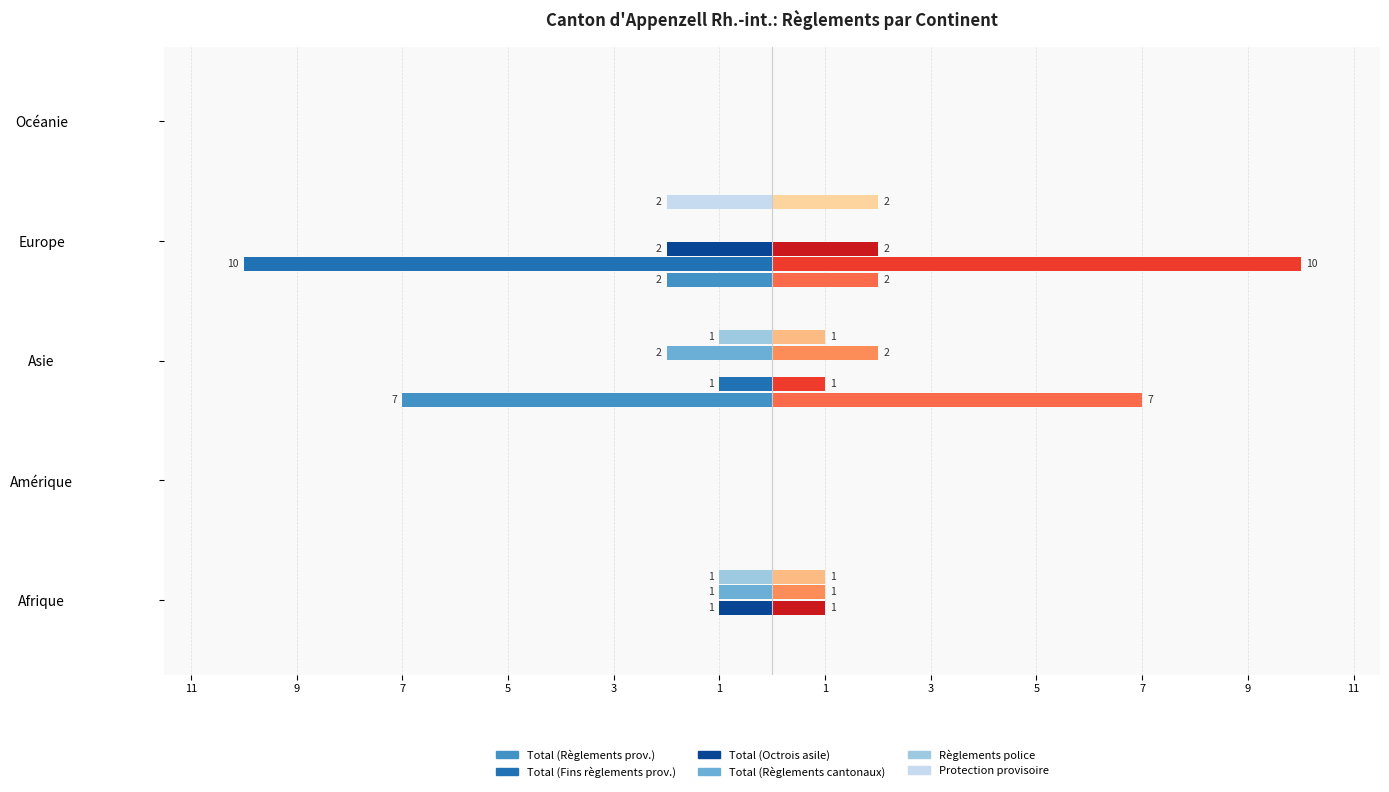

How many values in the Total (Octrois asile) series are below 0?

2